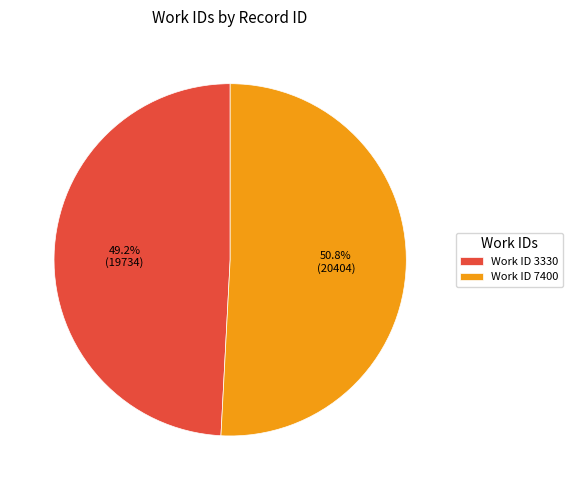

What is the ratio of the value at Work ID 3330 to the value at Work ID 7400?

1.0